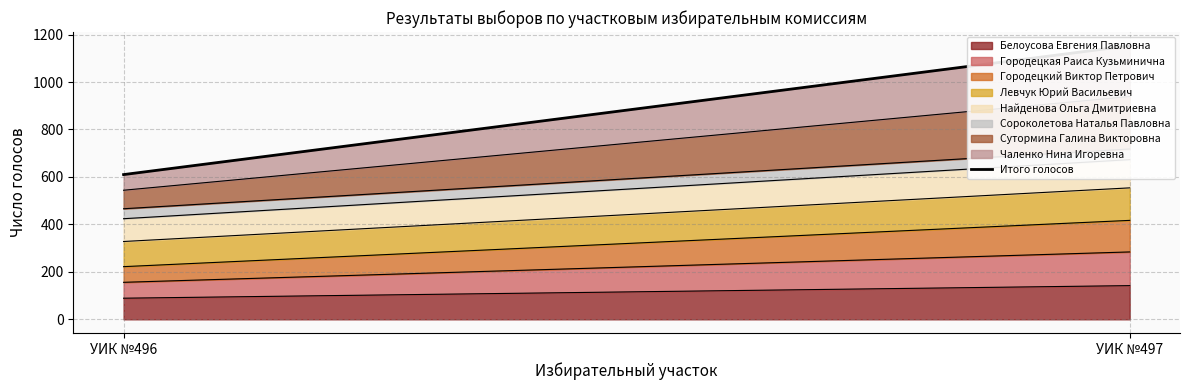

Does the chart display data point markers on the line(s)?

No